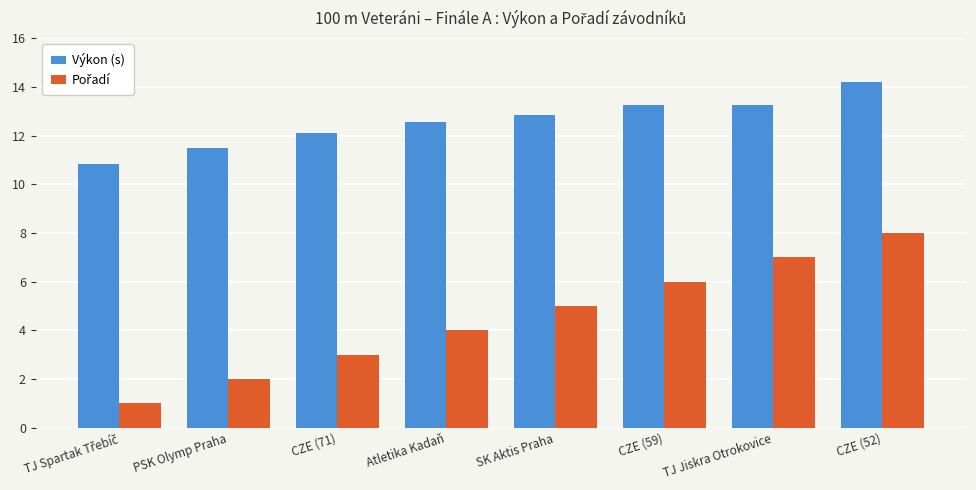

How many bars are there in total?

16